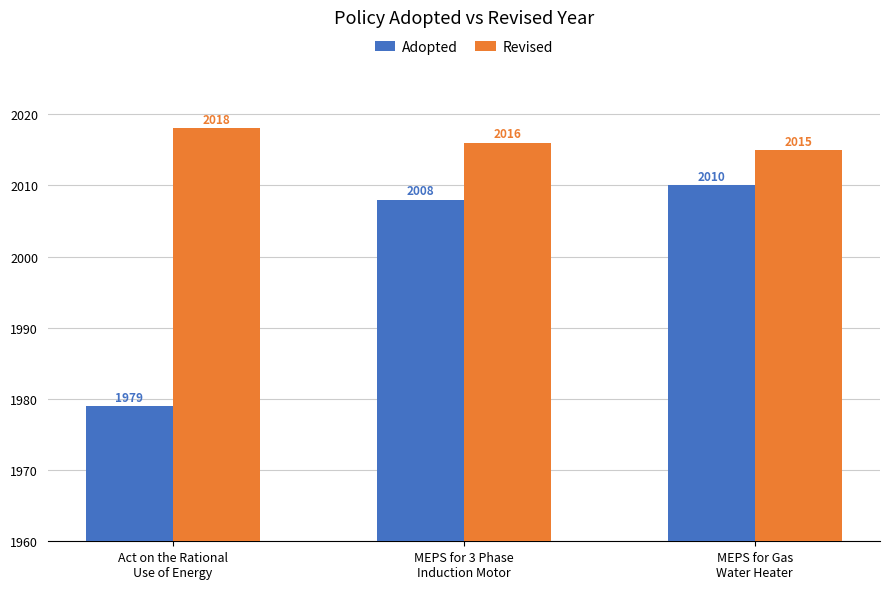

Rank the categories by Adopted value from lowest to highest.

Act on the Rational
Use of Energy, MEPS for 3 Phase
Induction Motor, MEPS for Gas
Water Heater